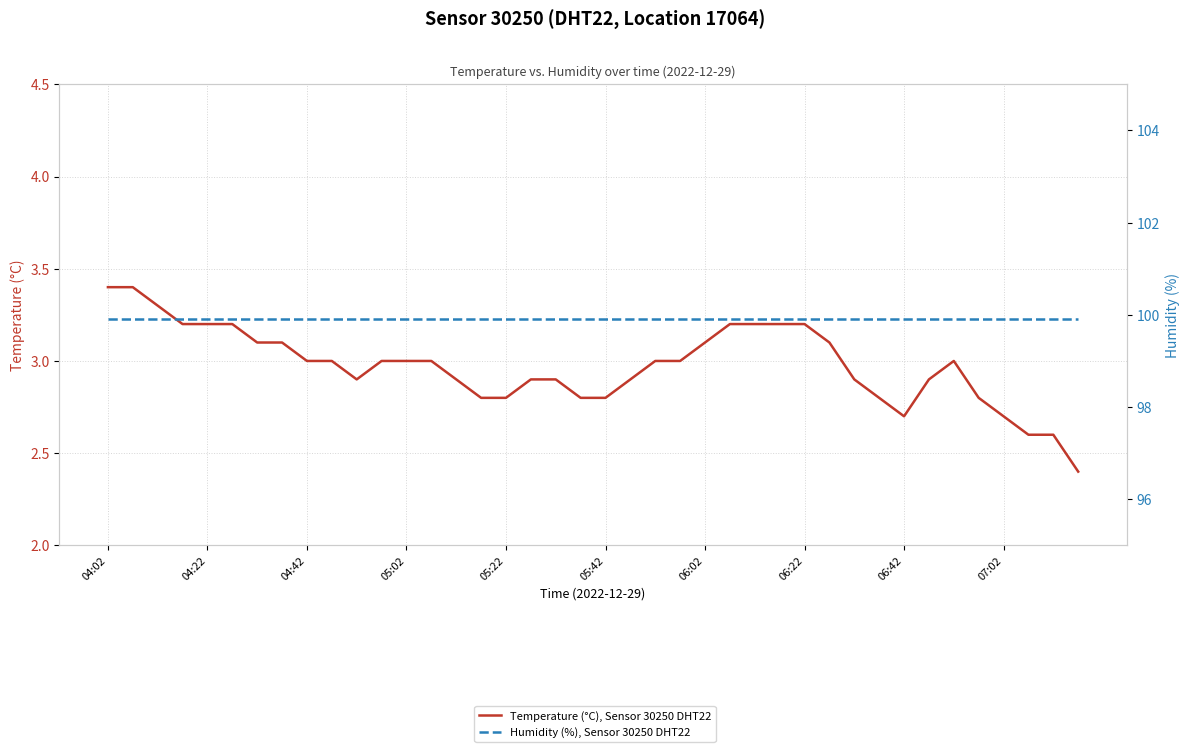

Is it true that Temperature (°C), Sensor 30250 DHT22 equals 5.1 at 34?

False